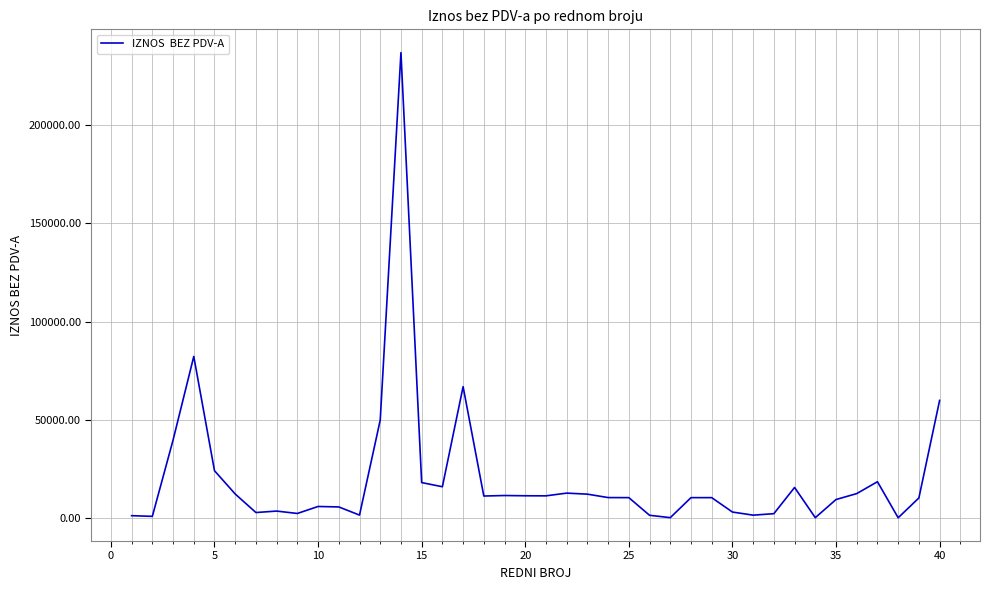

Is this an area chart (filled region under the line)?

No